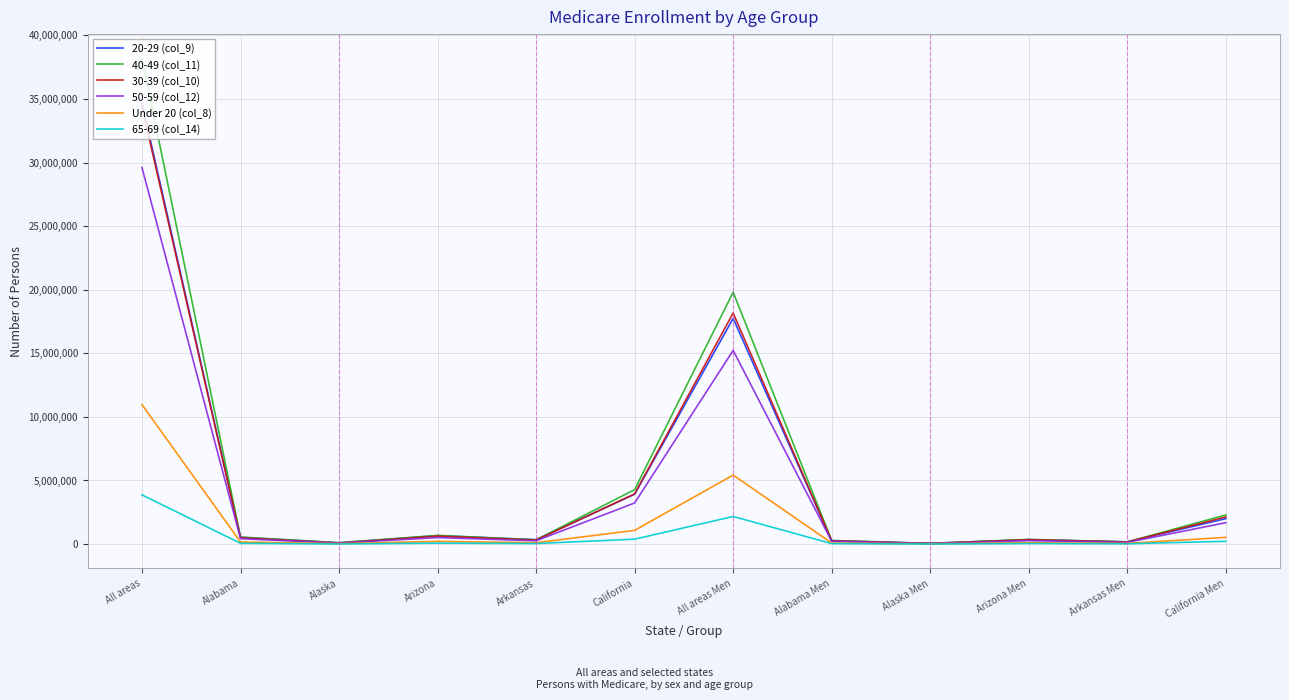

Which label corresponds to the largest value in the chart?

All areas